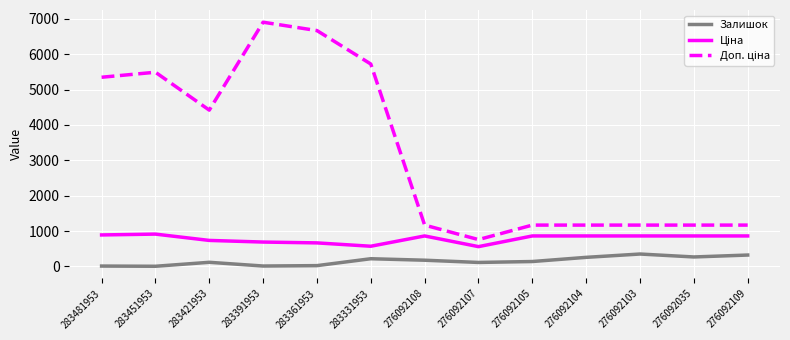

What is the difference between the maximum and minimum values in the Залишок series?

346.0